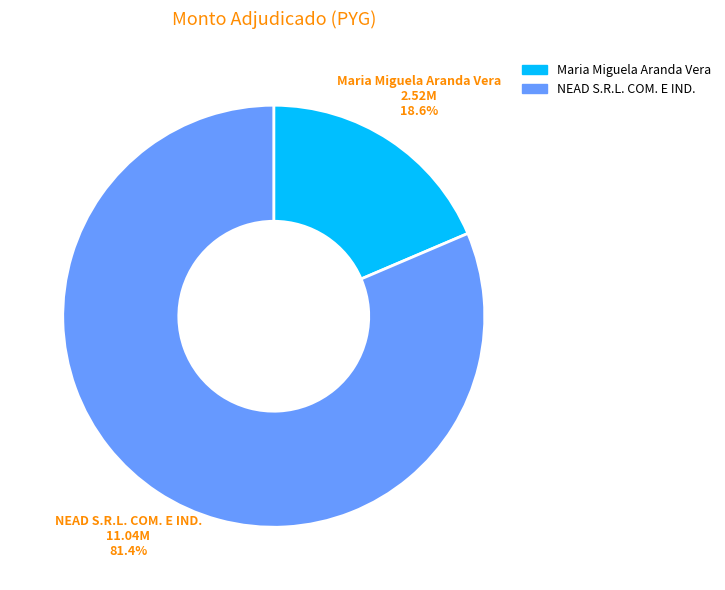

Which category has the biggest portion of the pie?

NEAD S.R.L. COM. E IND.